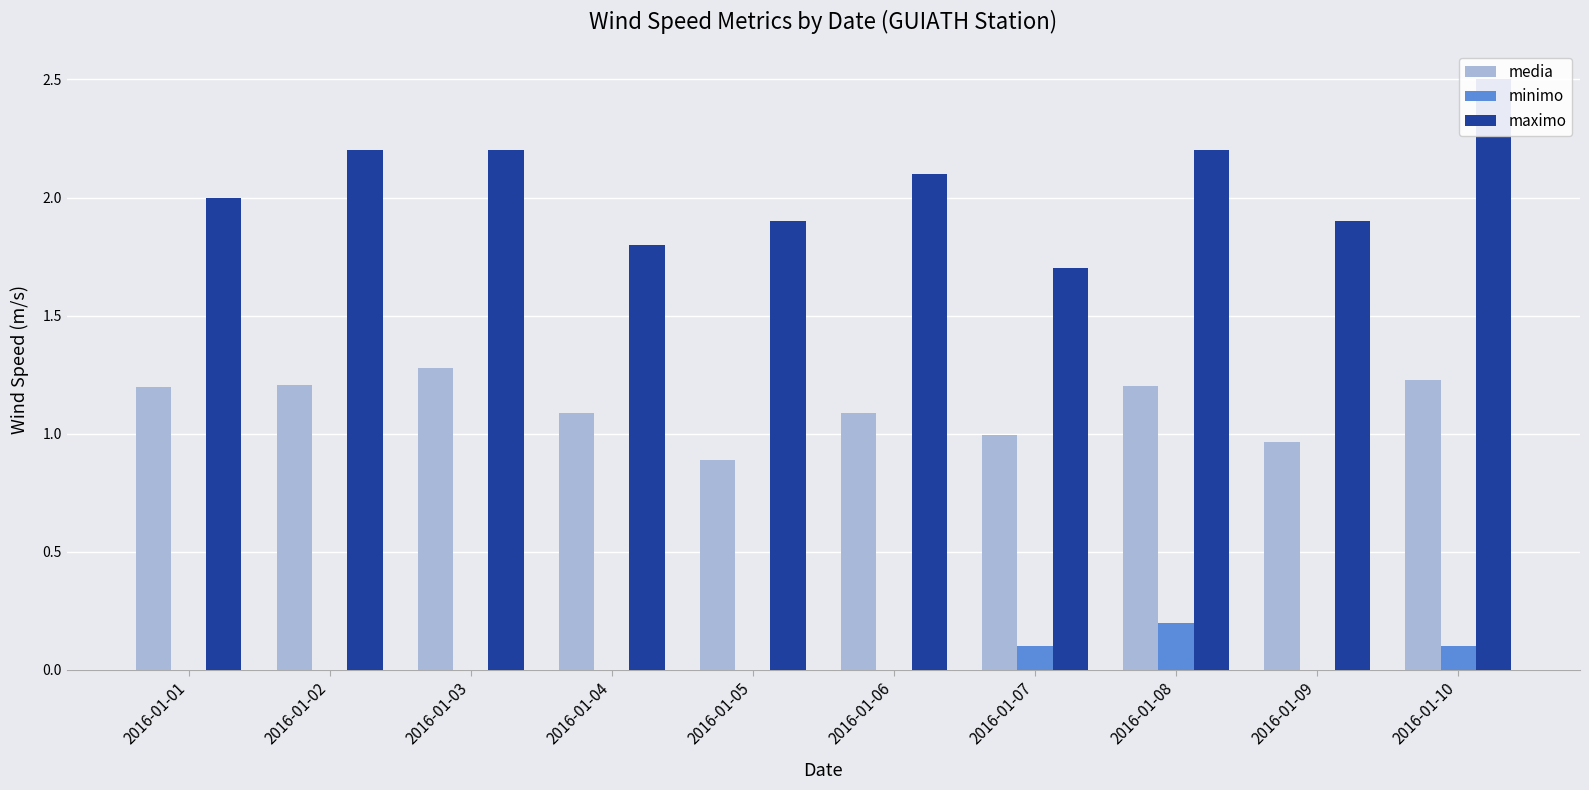

What is the difference between the maximum and minimum values in the media series?

0.4